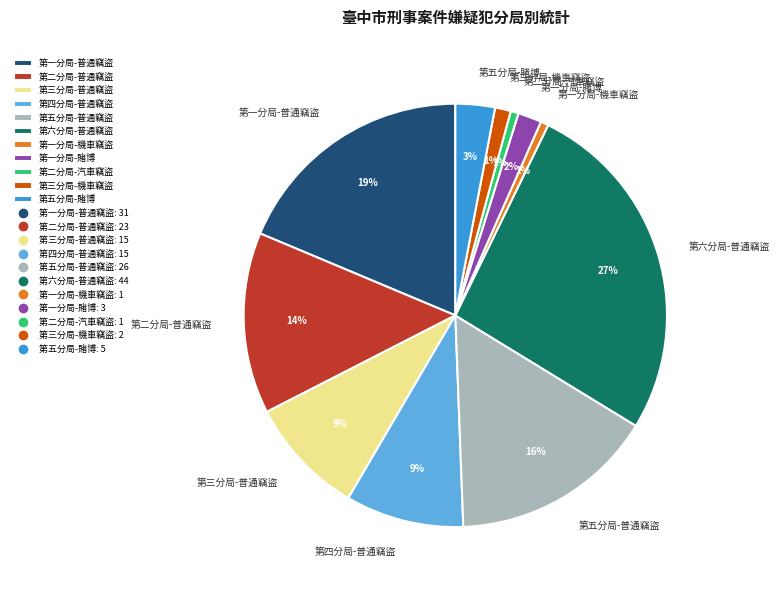

Is it true that 第二分局-汽車竊盜 is 10% of the pie?

False